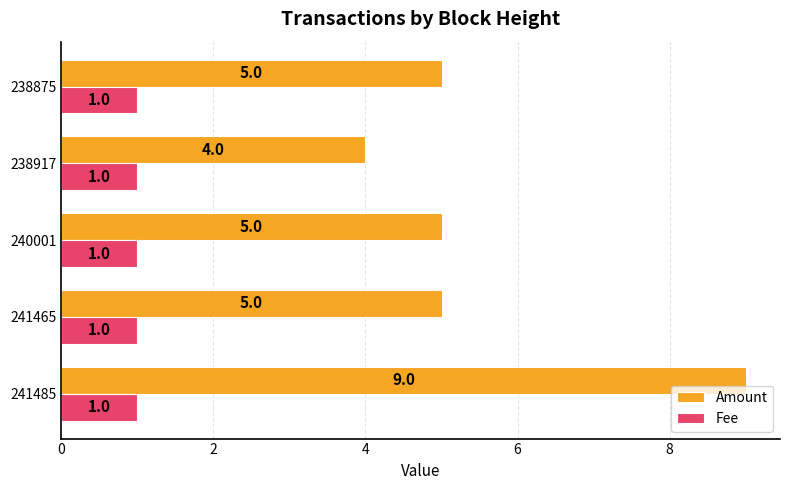

True or false: Fee has a value of 2 at 238917.

False